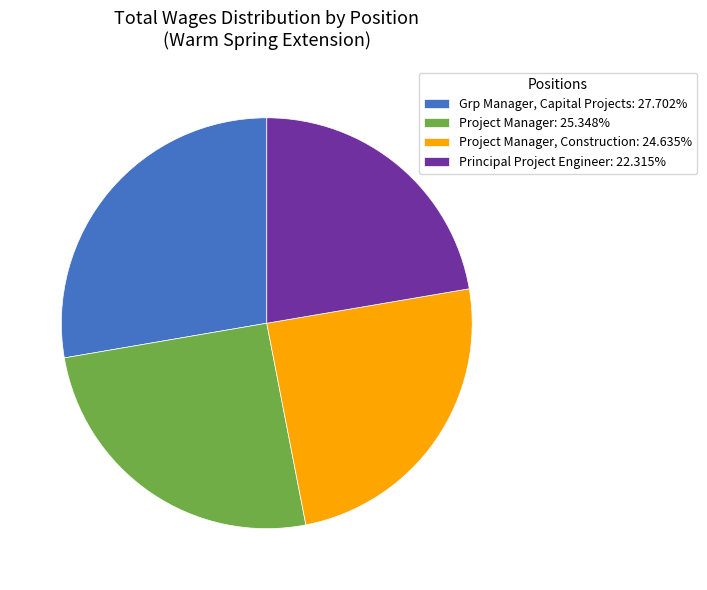

What is the ratio of the value at Project Manager, Construction: 24.635% to the value at Project Manager: 25.348%?

1.0